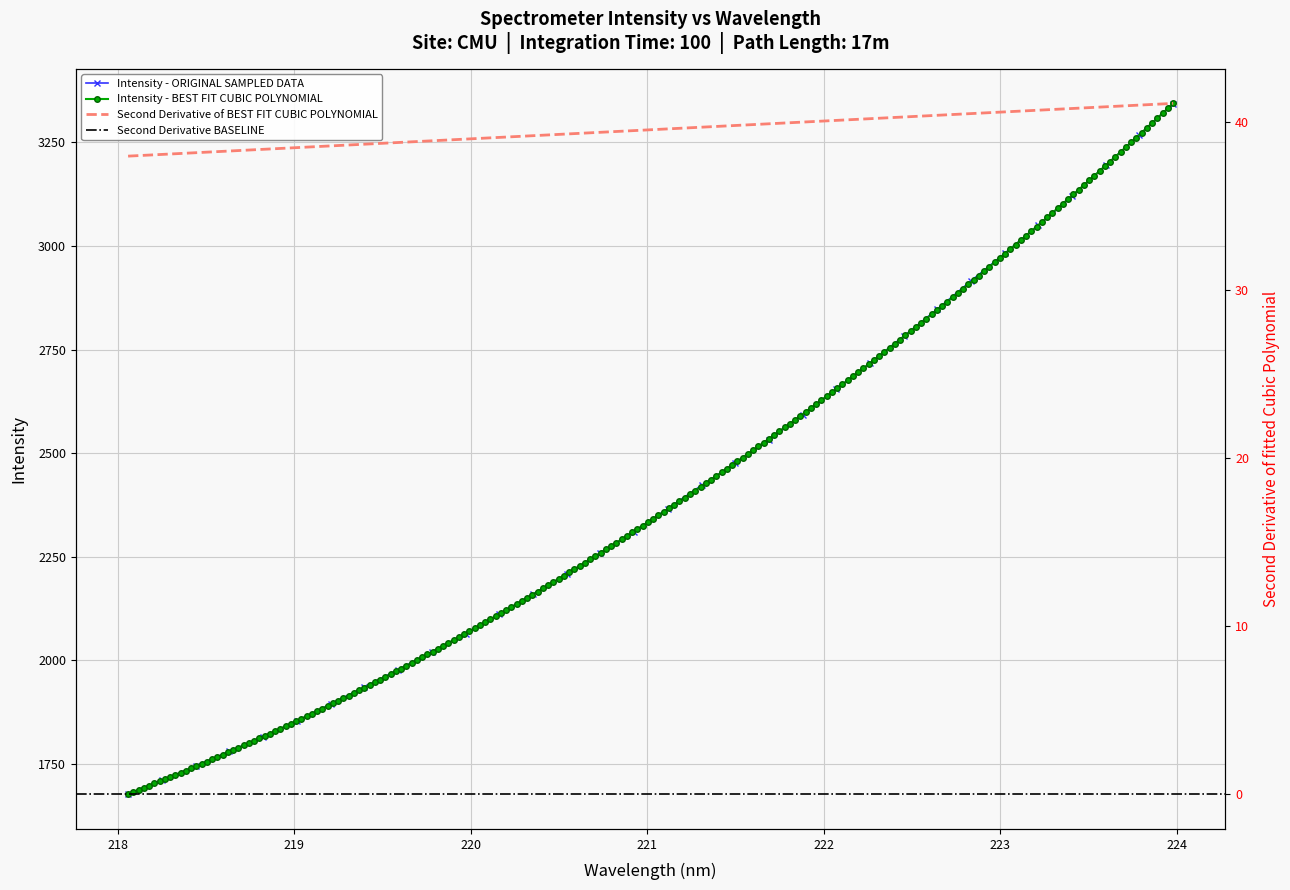

Reading right to left, extract all data points from this chart.

3343.7	3268.1	3194.7	3120.2	3049.7	2982.1	2915.7	2847.6	2782.3	2716.9	2654.2	2593.0	2531.5	2475.3	2422.1	2366.0	2310.0	2258.2	2207.3	2159.2	2110.8	2063.5	2019.8	1977.0	1935.0	1894.3	1853.0	1814.4	1780.2	1743.8	1709.7	1676.1